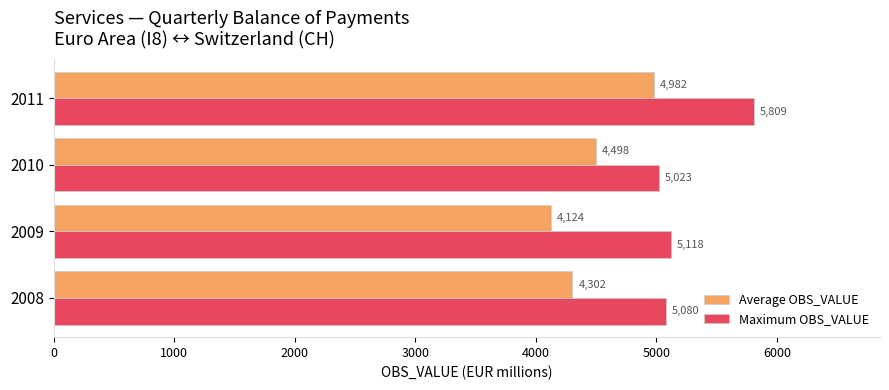

Is the value of Average OBS_VALUE at 2008 greater than the value of Maximum OBS_VALUE at 2011?

No